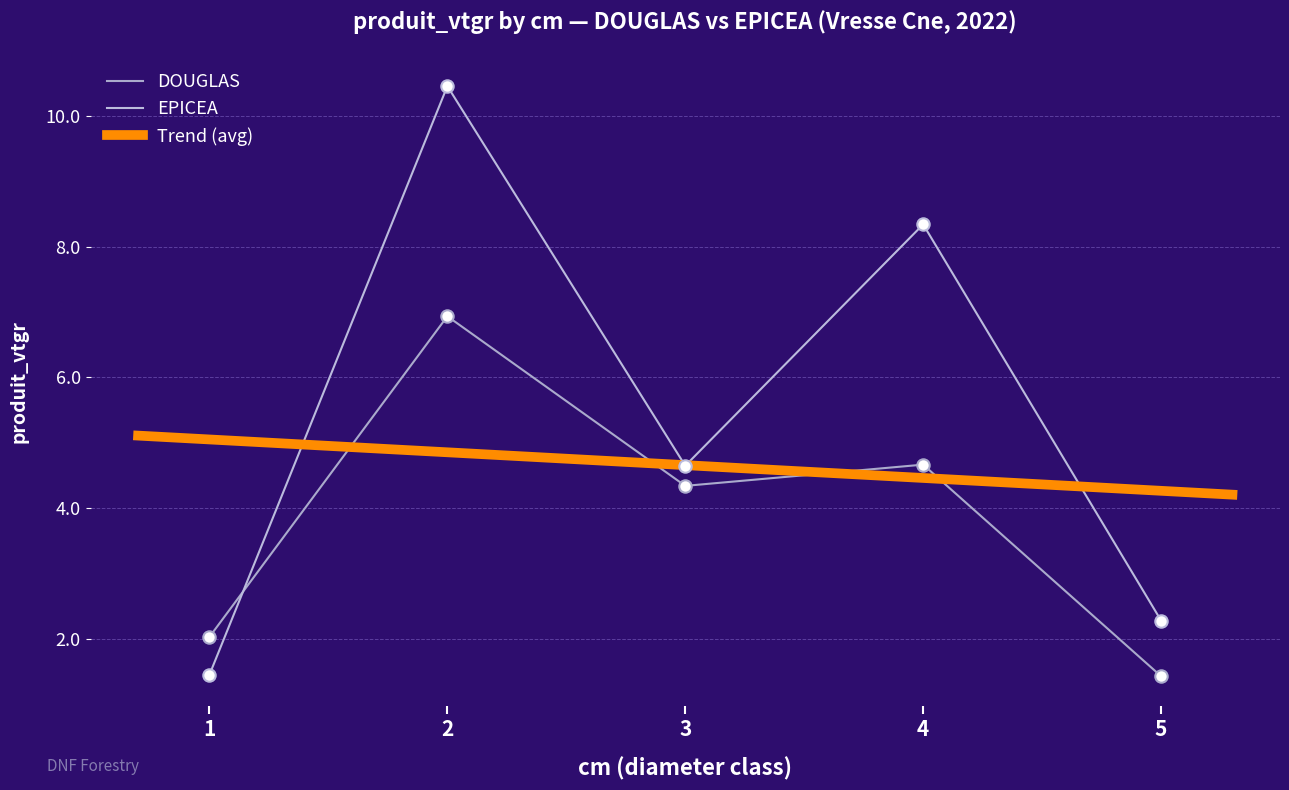

Which series reaches the minimum Y coordinate?

DOUGLAS